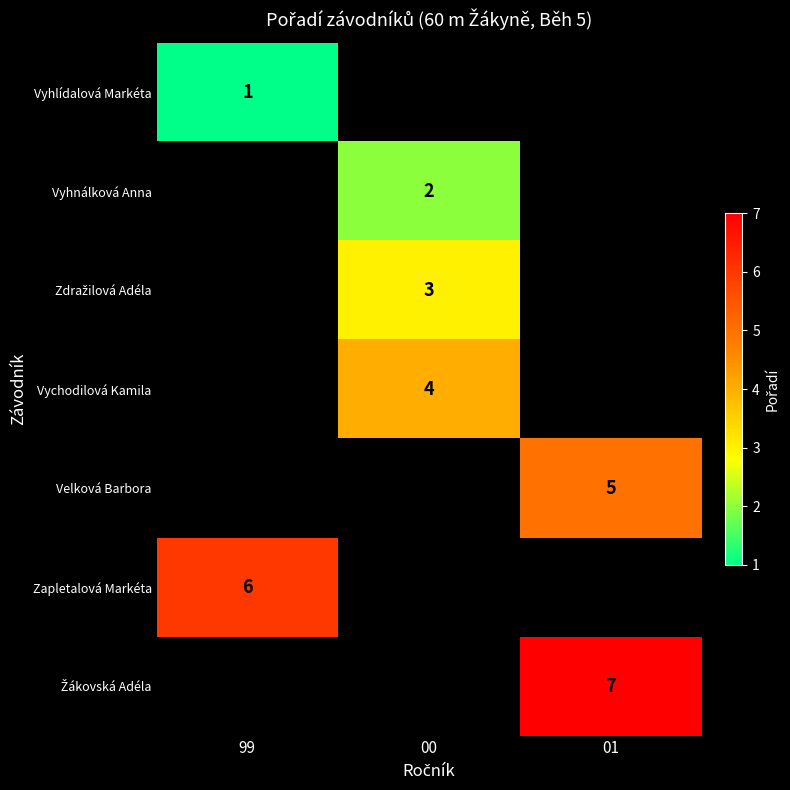

What is the maximum value for Vyhlídalová Markéta?

1.0